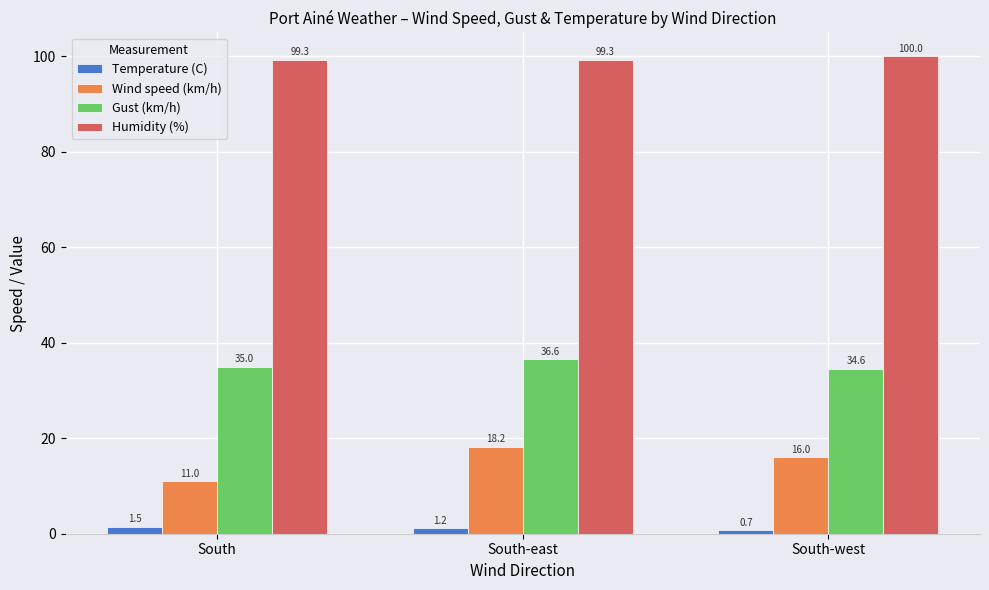

What position from the right is South-east?

2